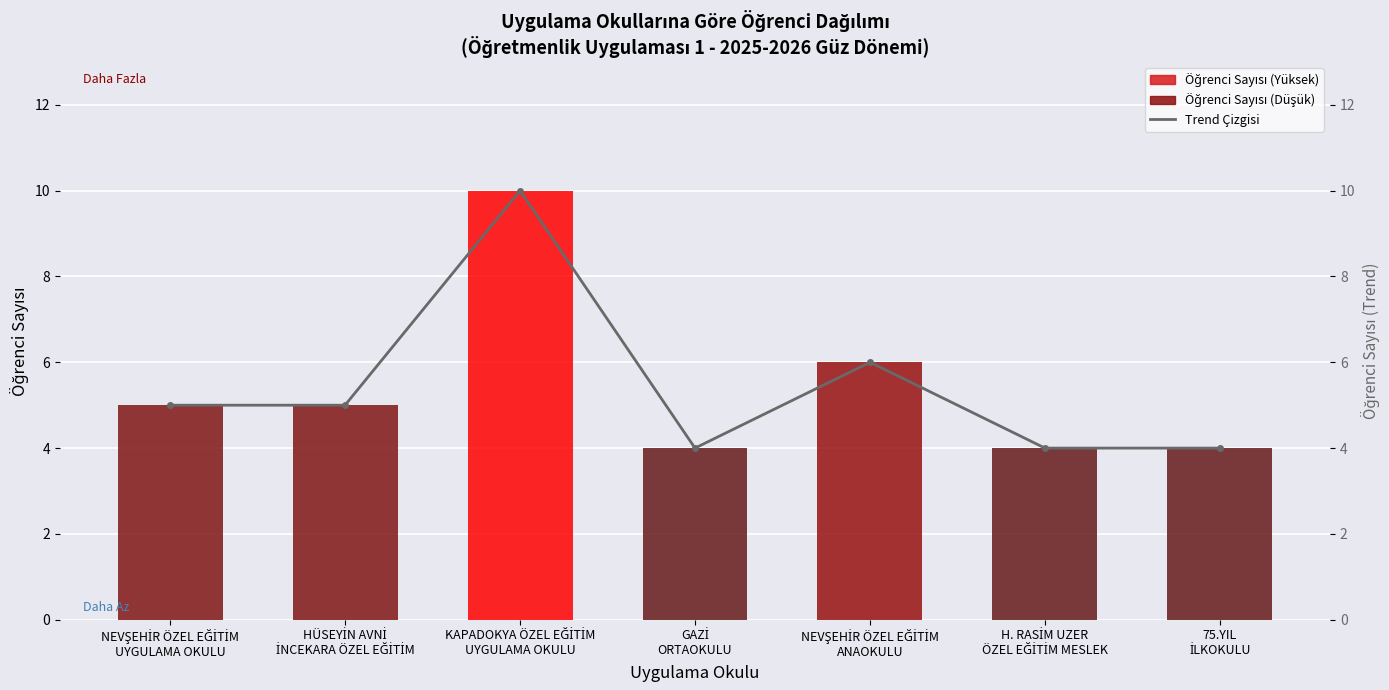

Rank the categories by Student Count value from highest to lowest.

KAPADOKYA ÖZEL EĞİTİM
UYGULAMA OKULU, NEVŞEHİR ÖZEL EĞİTİM
ANAOKULU, NEVŞEHİR ÖZEL EĞİTİM
UYGULAMA OKULU, HÜSEYİN AVNİ
İNCEKARA ÖZEL EĞİTİM, GAZİ
ORTAOKULU, H. RASİM UZER
ÖZEL EĞİTİM MESLEK, 75.YIL
İLKOKULU